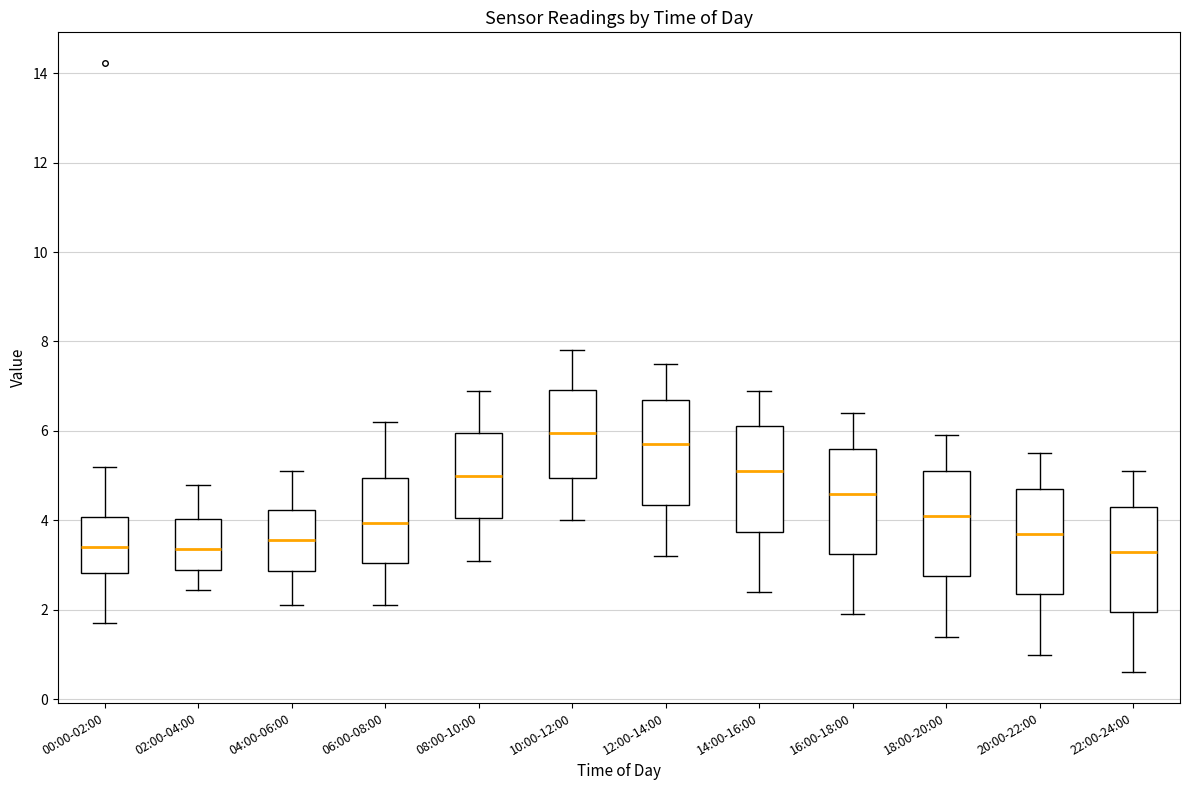

Reading left to right, transcribe this box plot: for each box, give where its median line is, the range the box spans, and where its two whiskers end, as read against the y-axis. The values are not printed on the chart, so give them approximately, as read against the axis.

00:00-02:00: median 3.4, box 2.8 to 4.0, whiskers 1.8 to 5.2
02:00-04:00: median 3.4, box 3.0 to 4.0, whiskers 2.4 to 4.8
04:00-06:00: median 3.6, box 2.8 to 4.2, whiskers 2.2 to 5.2
06:00-08:00: median 4.0, box 3.0 to 5.0, whiskers 2.2 to 6.2
08:00-10:00: median 5.0, box 4.0 to 6.0, whiskers 3.2 to 7.0
10:00-12:00: median 6.0, box 5.0 to 7.0, whiskers 4.0 to 7.8
12:00-14:00: median 5.8, box 4.4 to 6.8, whiskers 3.2 to 7.6
14:00-16:00: median 5.2, box 3.8 to 6.2, whiskers 2.4 to 7.0
16:00-18:00: median 4.6, box 3.2 to 5.6, whiskers 2.0 to 6.4
18:00-20:00: median 4.2, box 2.8 to 5.2, whiskers 1.4 to 6.0
20:00-22:00: median 3.8, box 2.4 to 4.8, whiskers 1.0 to 5.6
22:00-24:00: median 3.4, box 2.0 to 4.4, whiskers 0.6 to 5.2